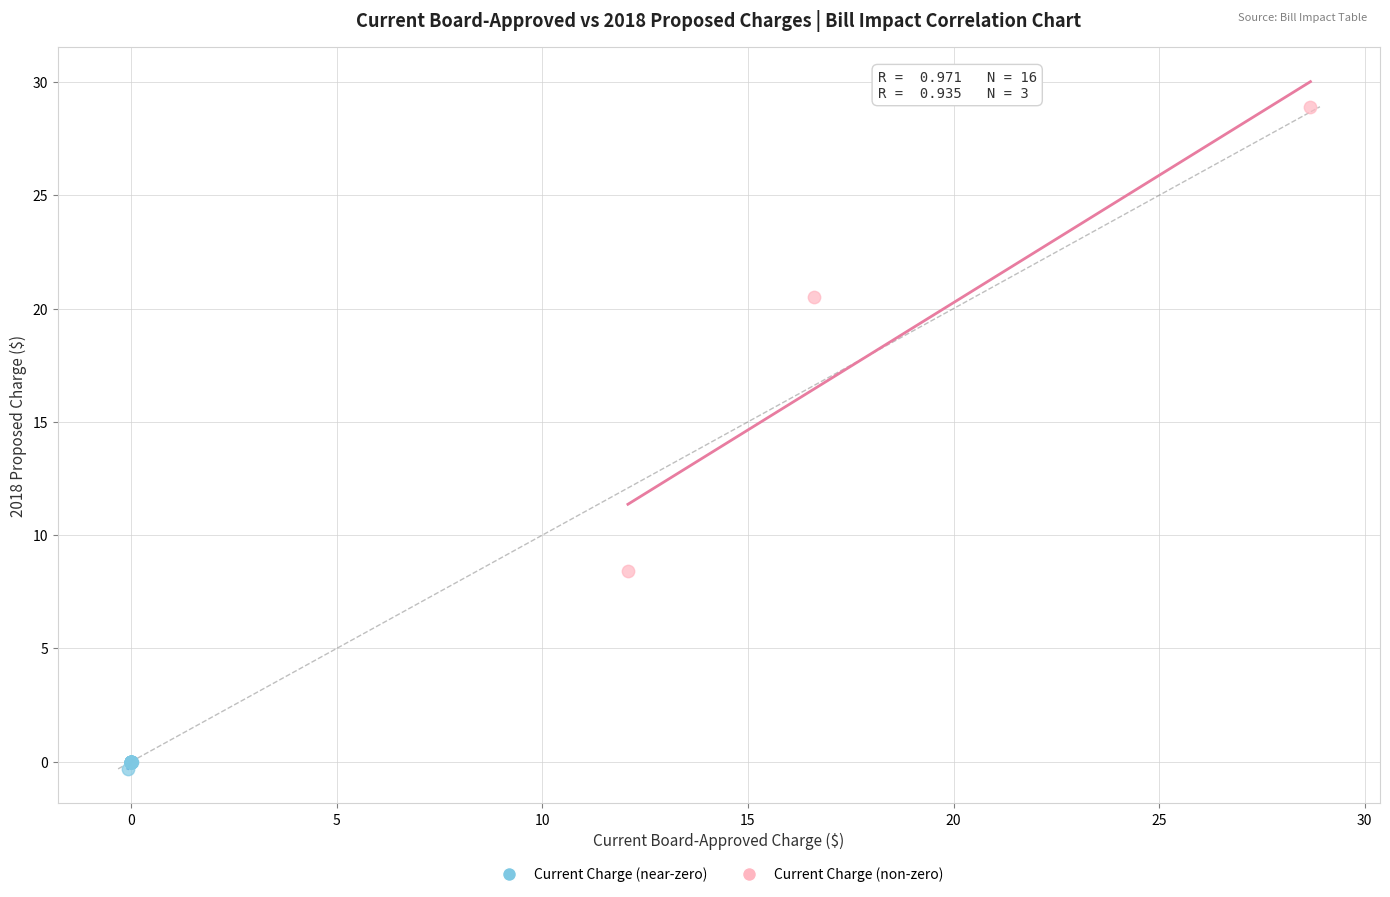

Which series has the widest spread of Y values?

Current Charge (non-zero)